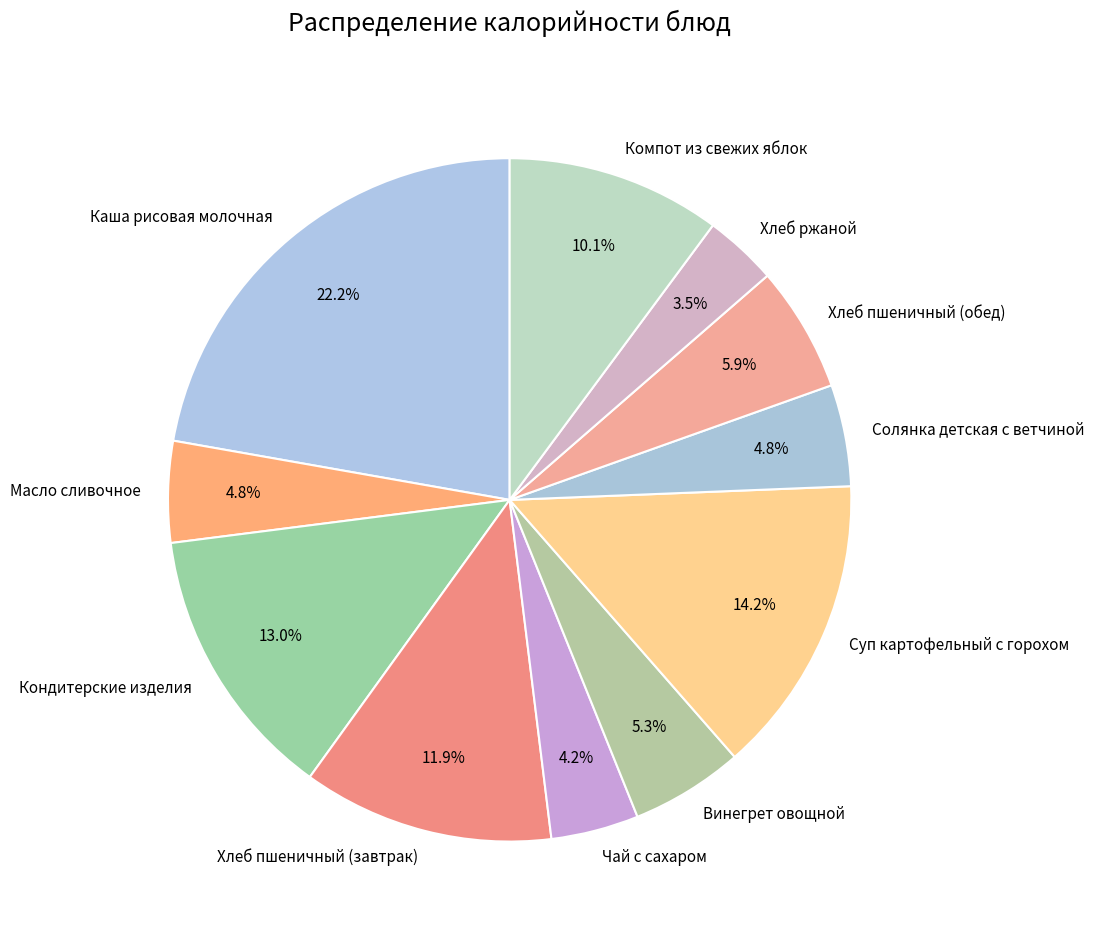

What is the largest slice in the pie chart?

Каша рисовая молочная